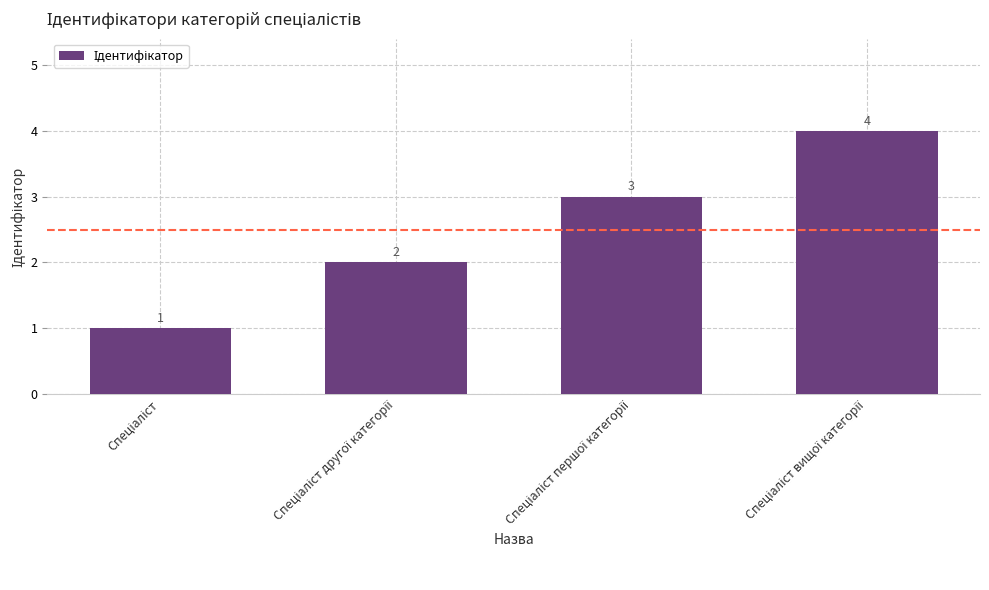

What is the value of the 3rd bar from the left?

3